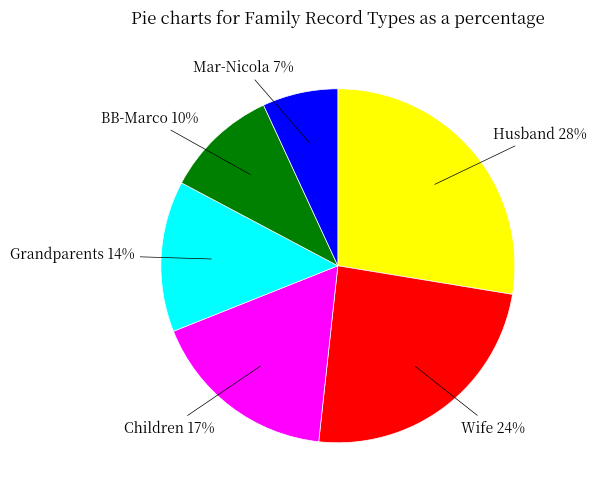

Does any single category account for the majority?

No